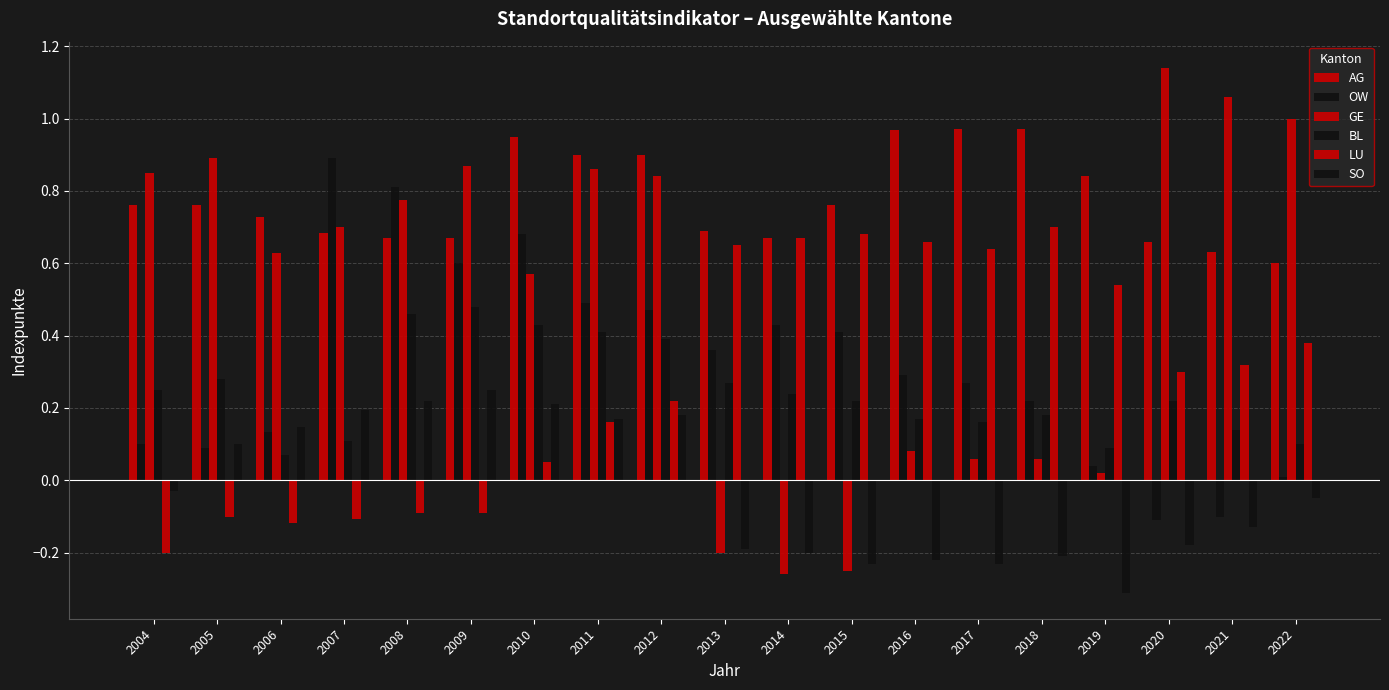

Which category has the highest value across all series?

2020